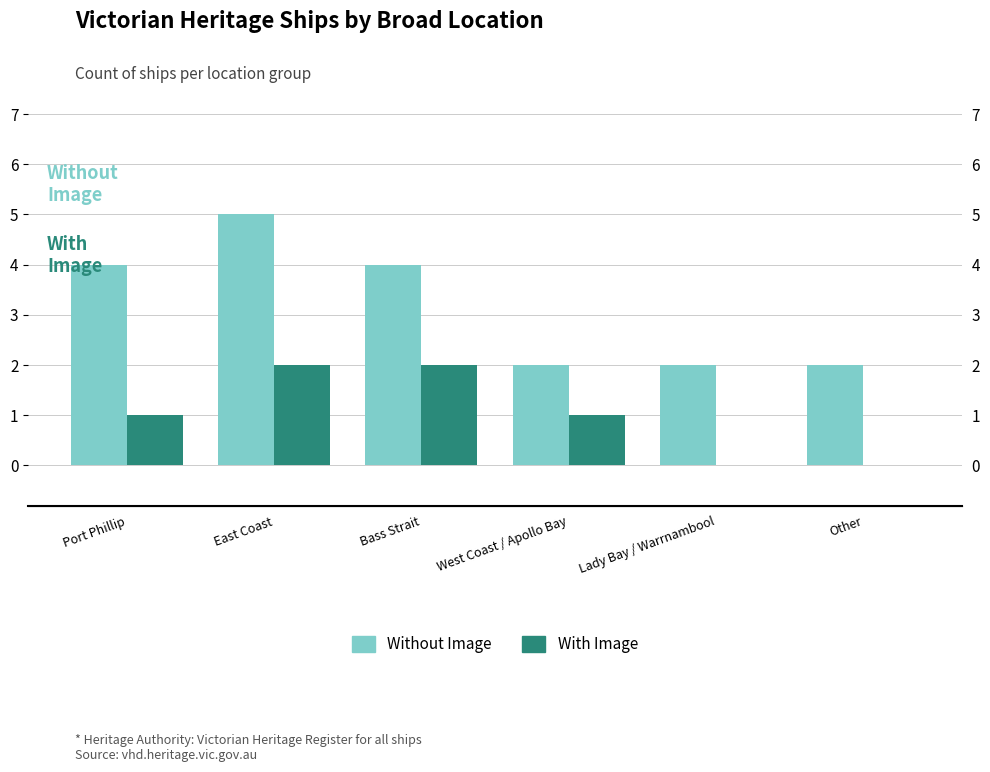

The value of Without Image at Port Phillip is 4. True or false?

True